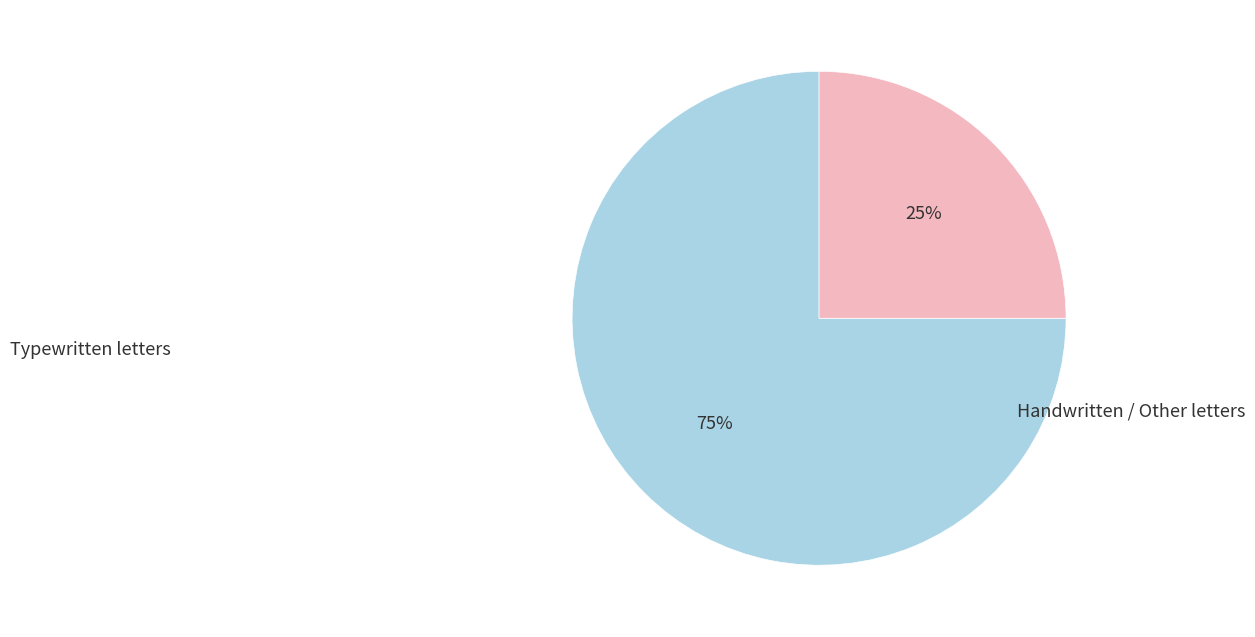

To the nearest percent, what is the difference between the largest and smallest slice percentages?

50%